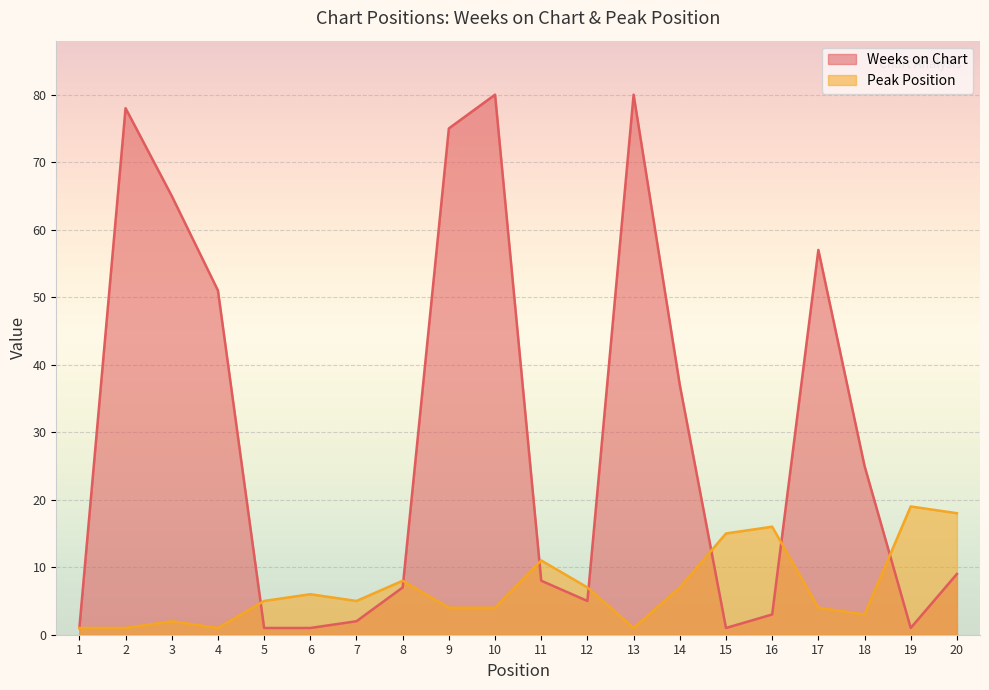

Is the value of Peak Position at 20 greater than the value of Weeks on Chart at 2?

No